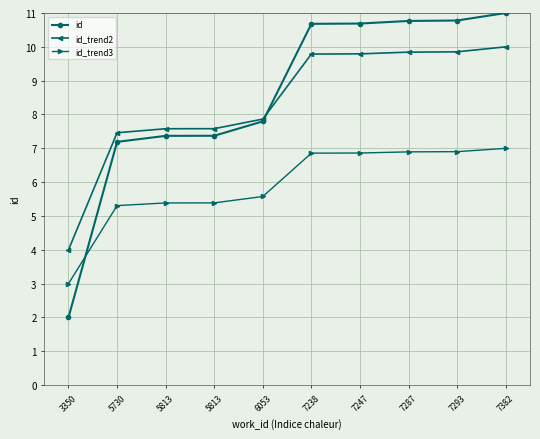

What is the difference between the highest and lowest values at 5813?

2.2